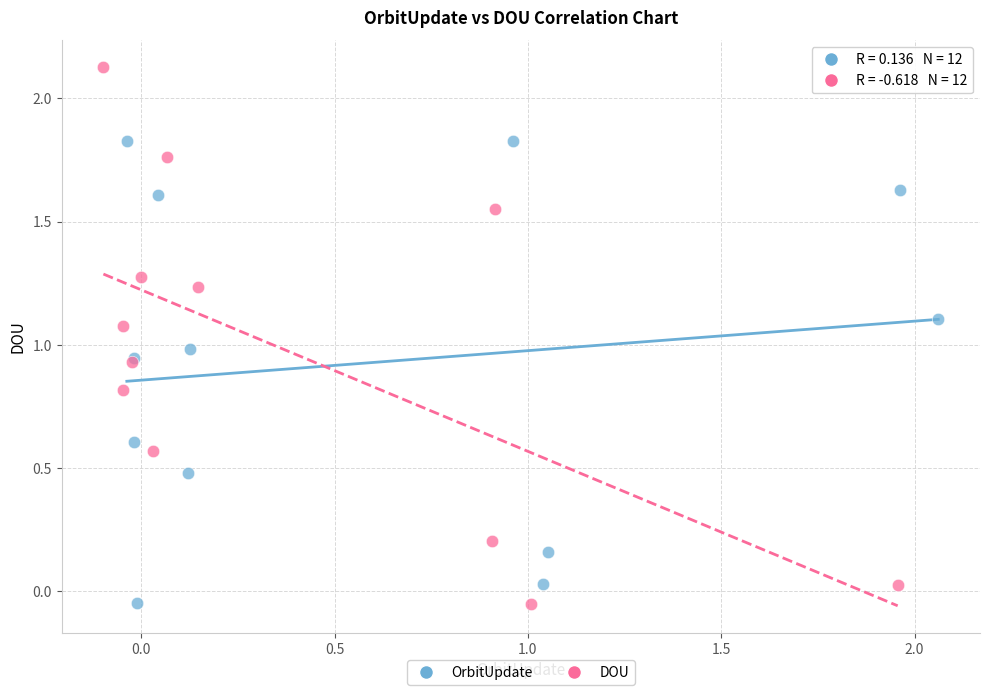

Which series has the widest spread of Y values?

DOU